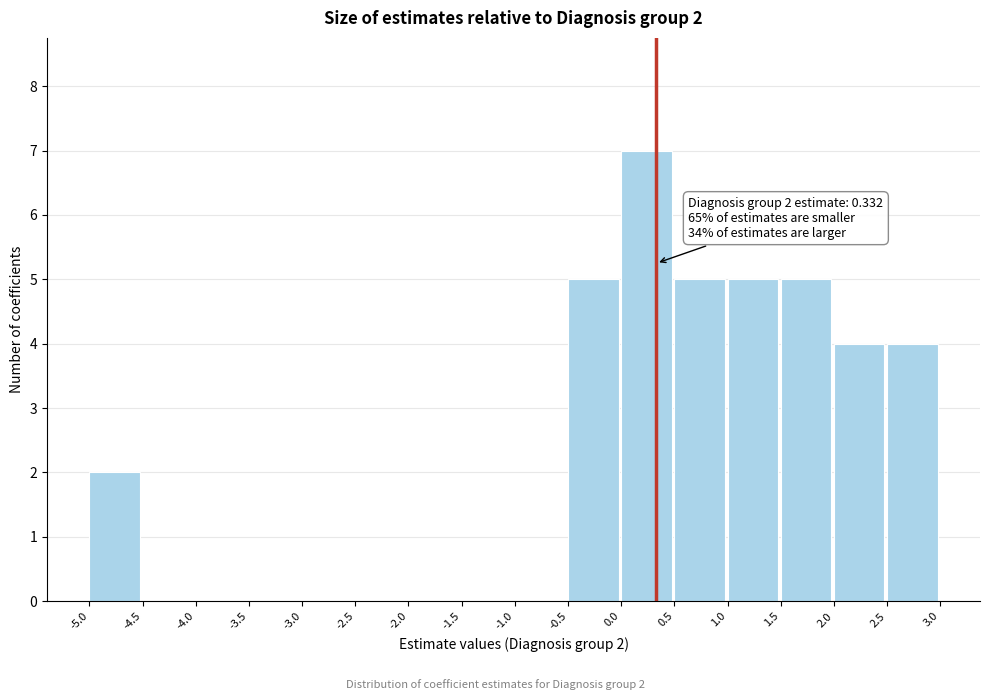

Which range on the x-axis has the tallest bar?

0.0 to 0.5